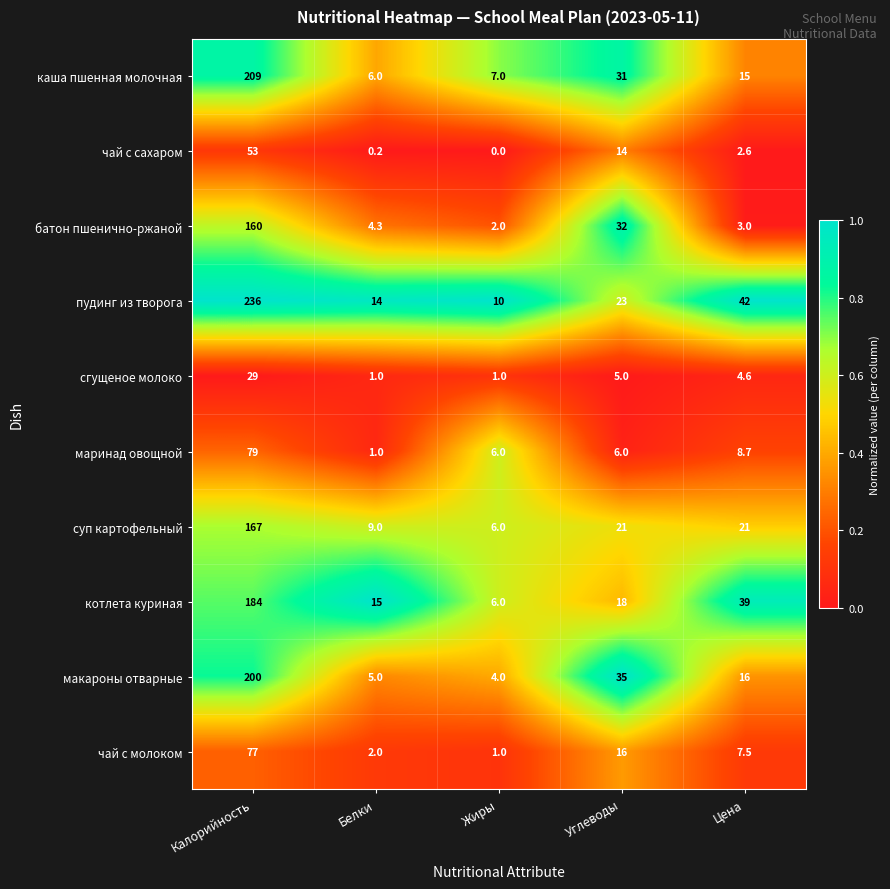

True or false: пудинг из творога has a value of 236.0 at Калорийность.

True